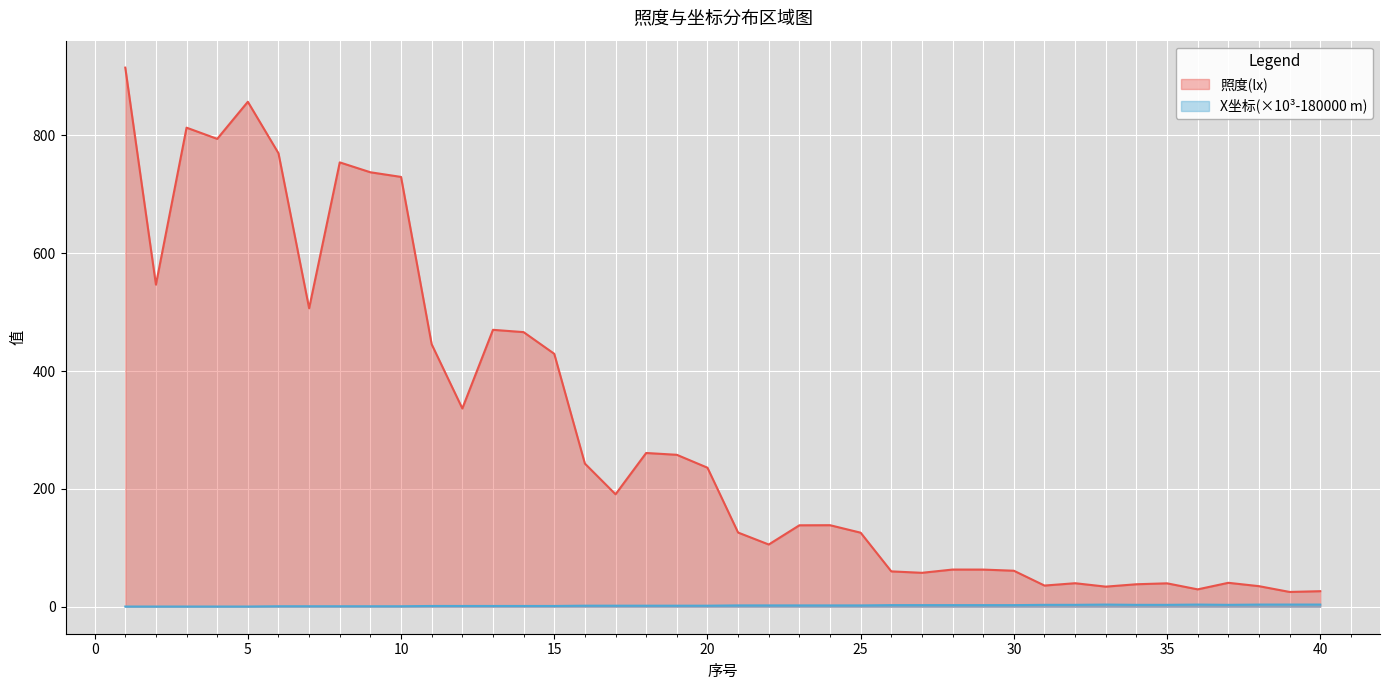

At 27, list the series in order from largest to smallest.

照度(lx), X_scaled